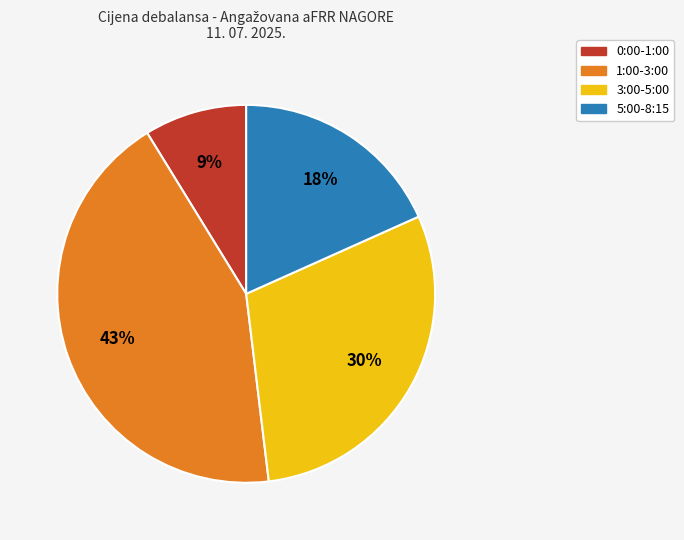

To the nearest percent, what is the average slice percentage?

25%